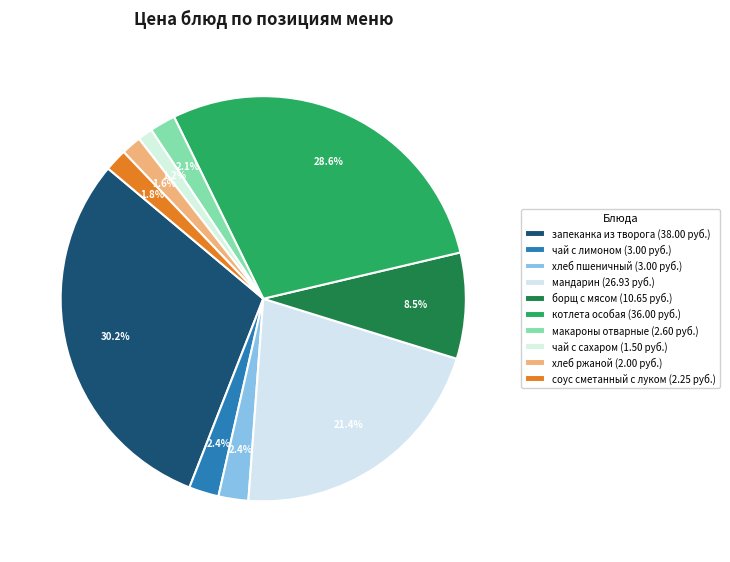

How many slices are in this pie chart?

10